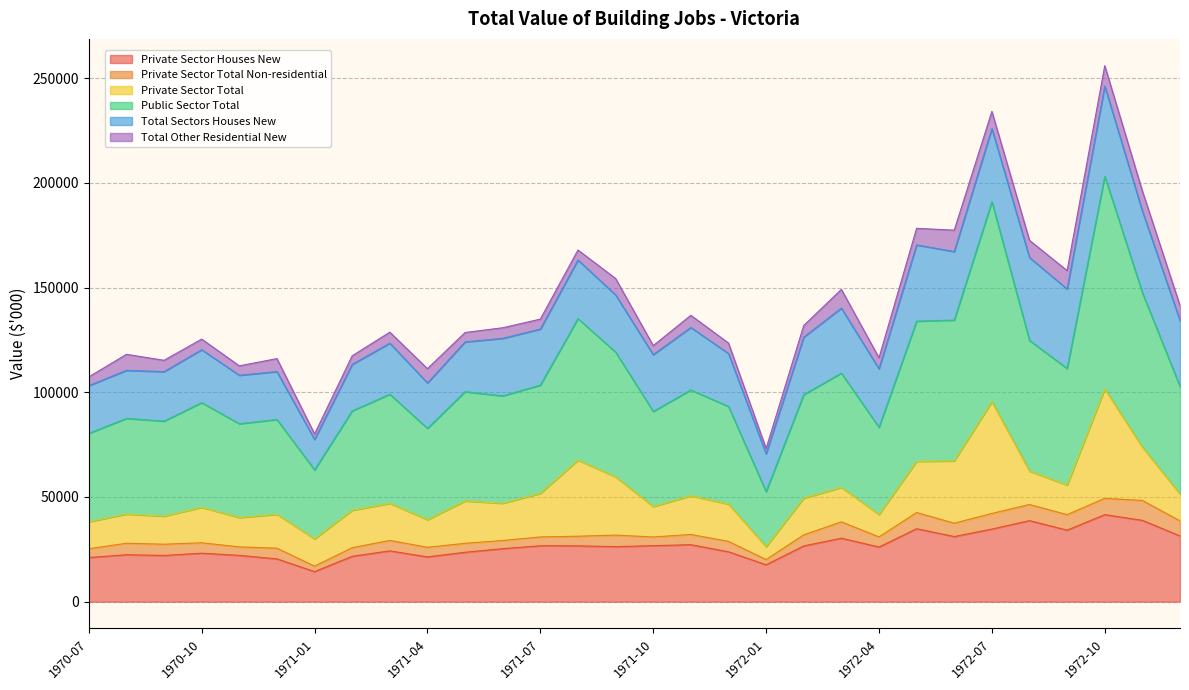

Does the chart have visible grid lines?

Yes